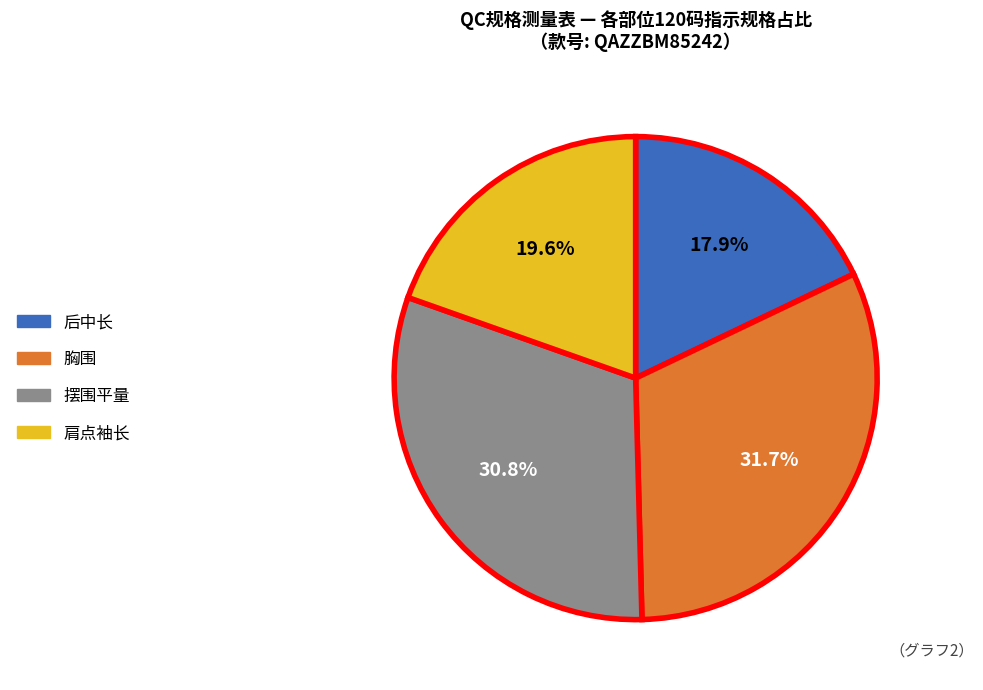

Is 摆围平量 the majority of the pie?

No